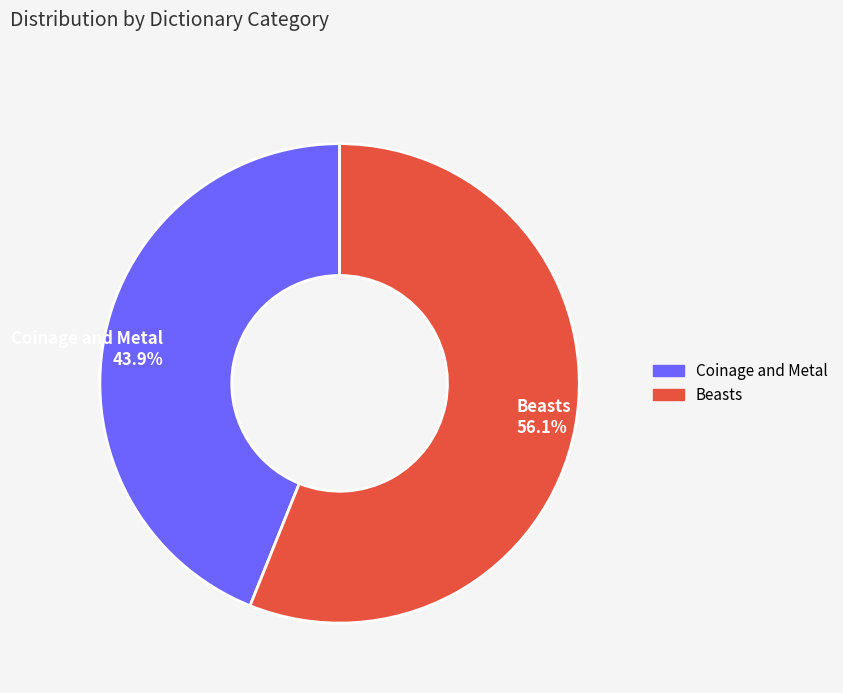

Which category has the biggest portion of the pie?

Beasts